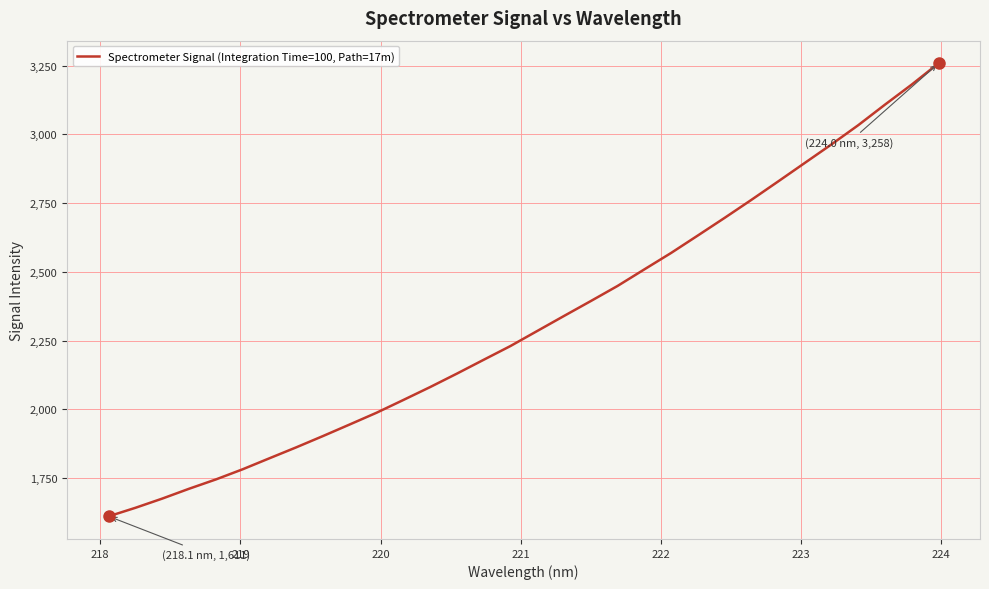

What is the average value?

2320.0